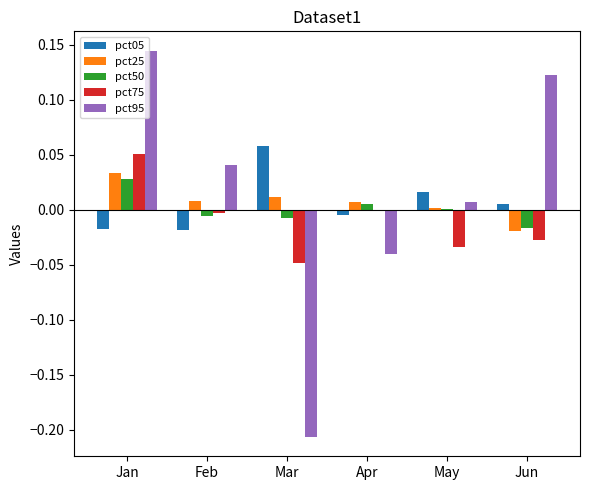

The pct05 series shows -0.0 at Apr. True or false?

True